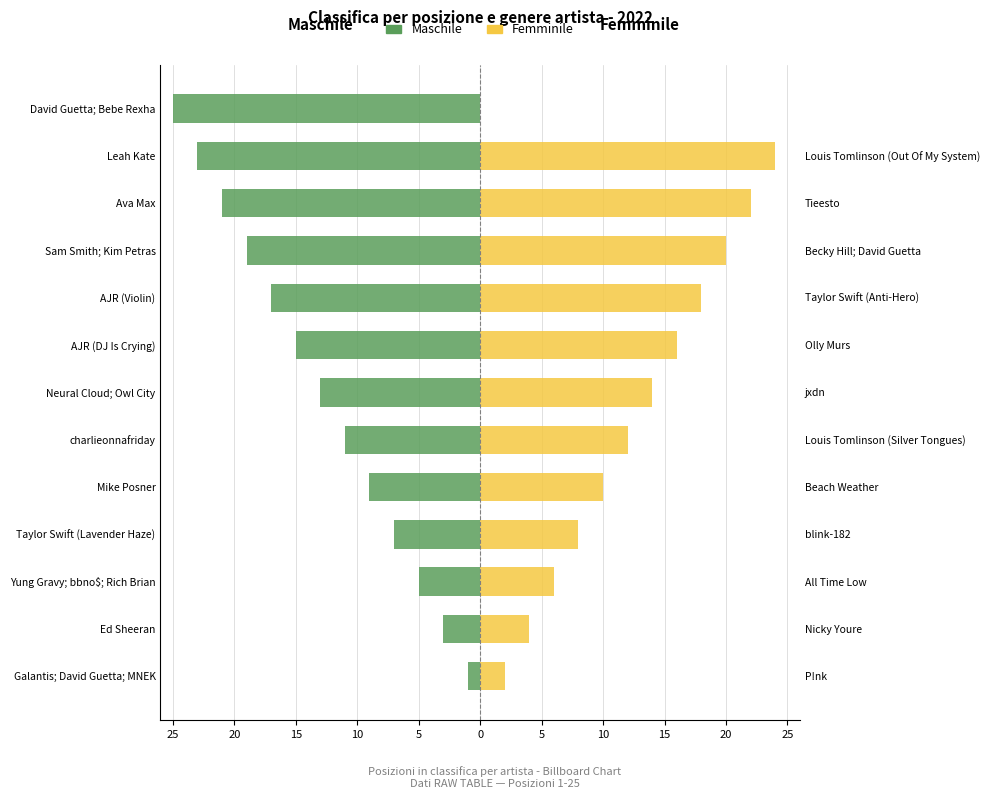

Are the bars grouped side by side (vs. stacked)?

Yes